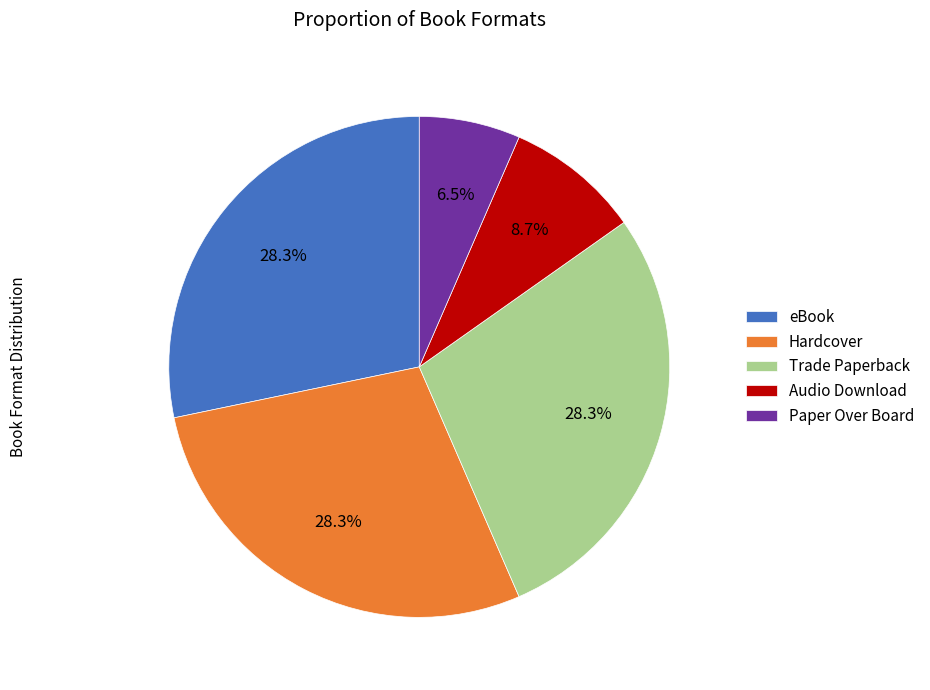

Approximately how many times larger is the value at Trade Paperback compared to eBook?

1.0